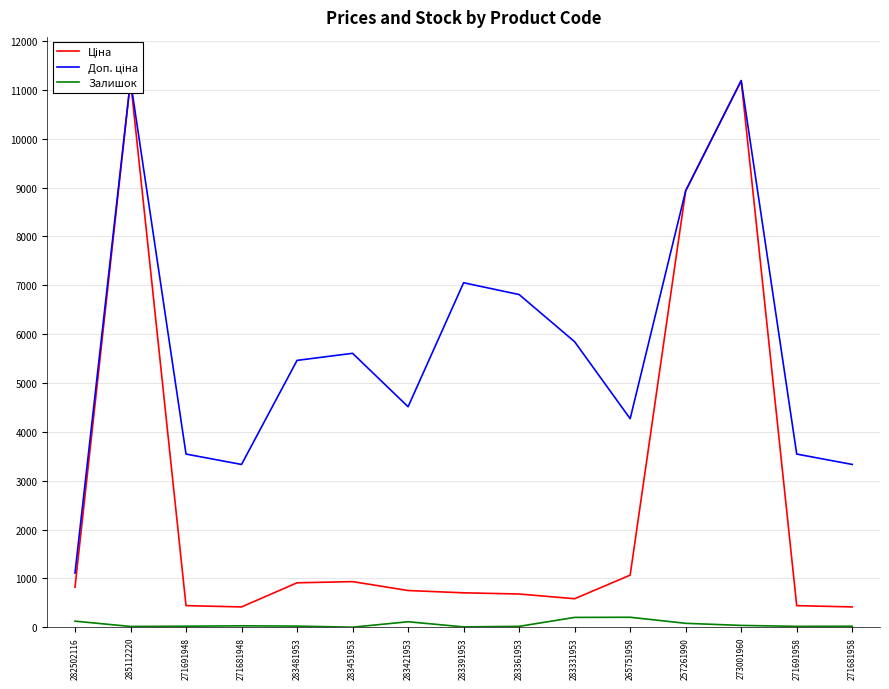

What is the label of the 12th point from the right?

271681948